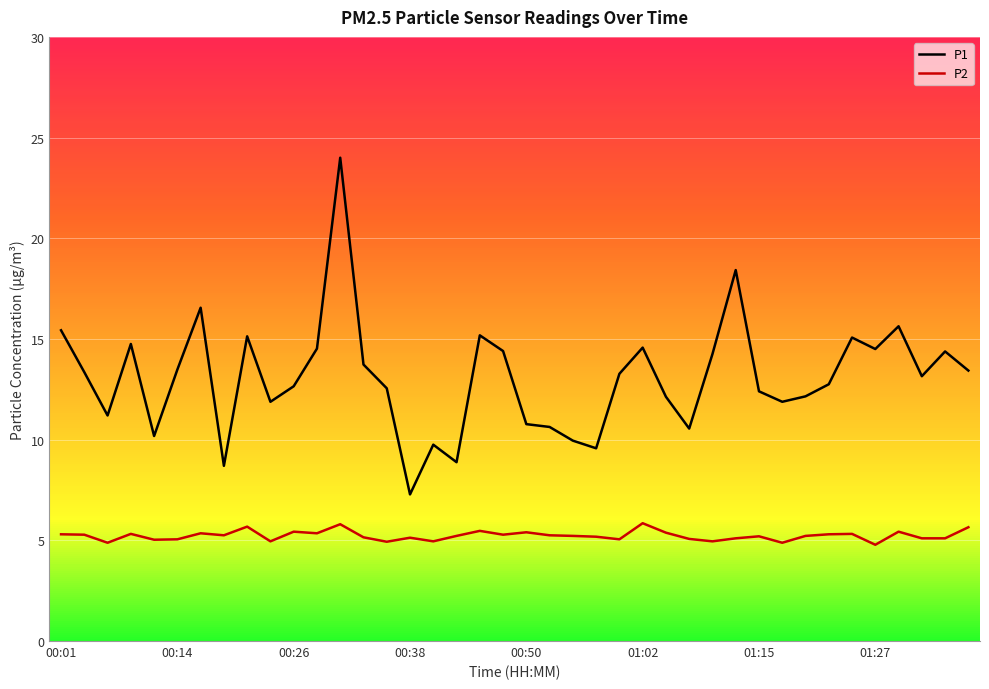

Which series has the largest total across all categories?

P1